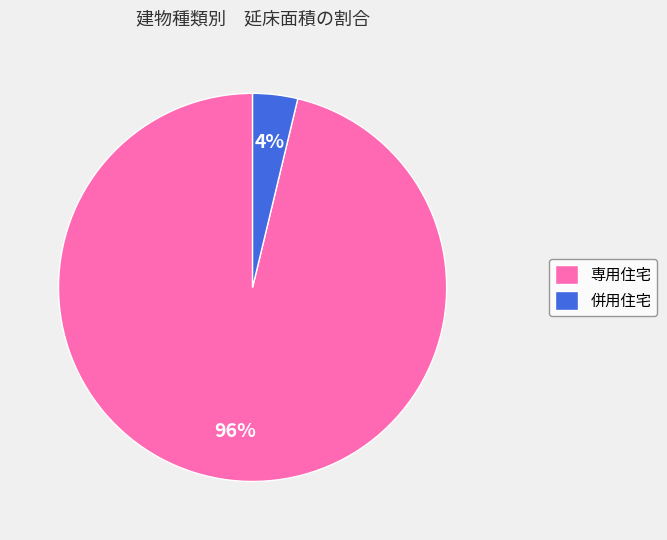

Count the number of slices in the pie.

2